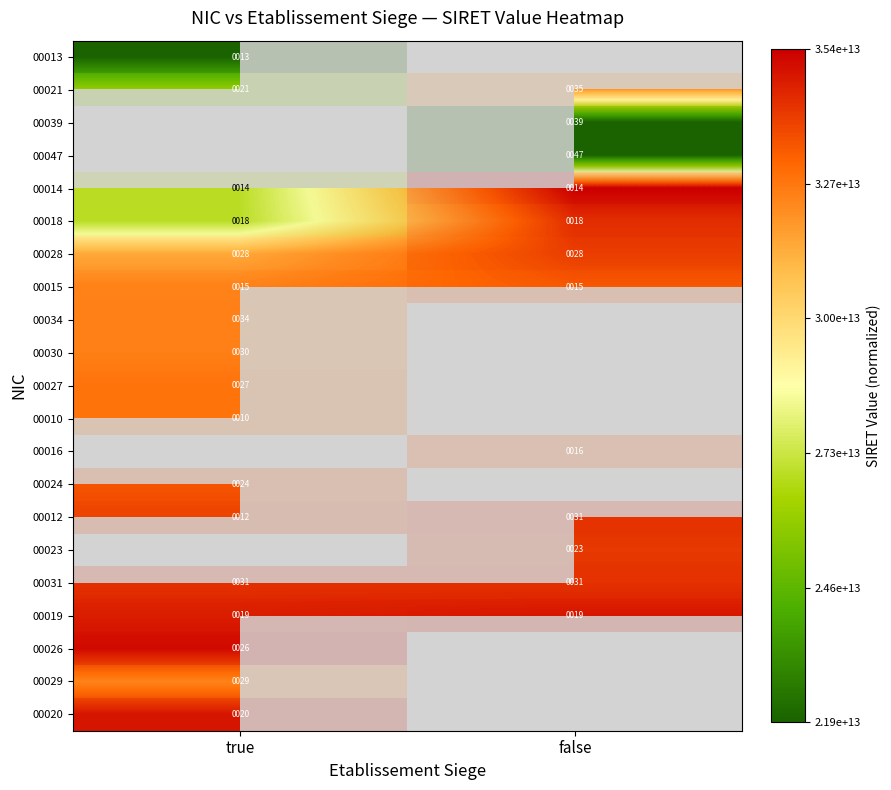

At which category does the chart reach its peak across all series?

false